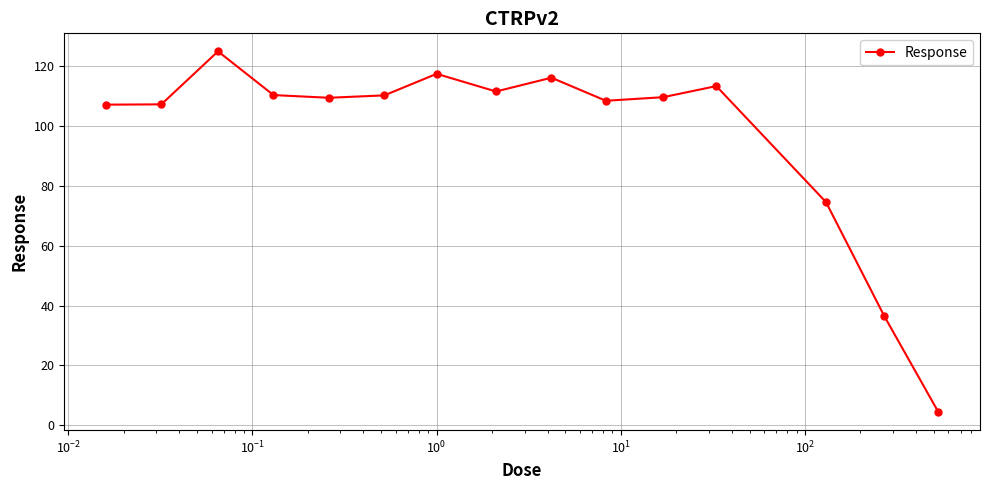

What is the value of the 11th point from the left?

109.6